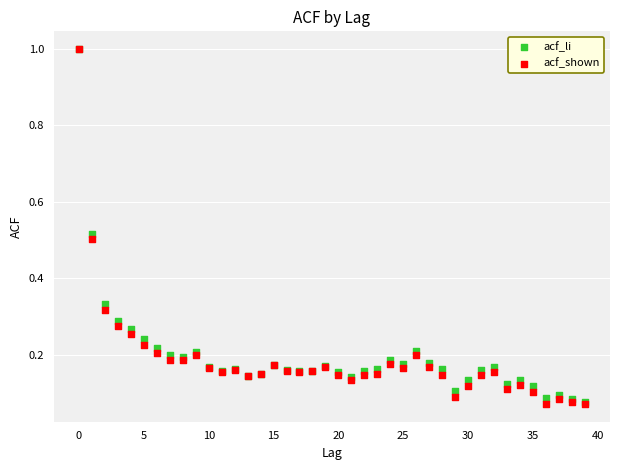

What are all the series names shown in the legend?

acf_li, acf_shown